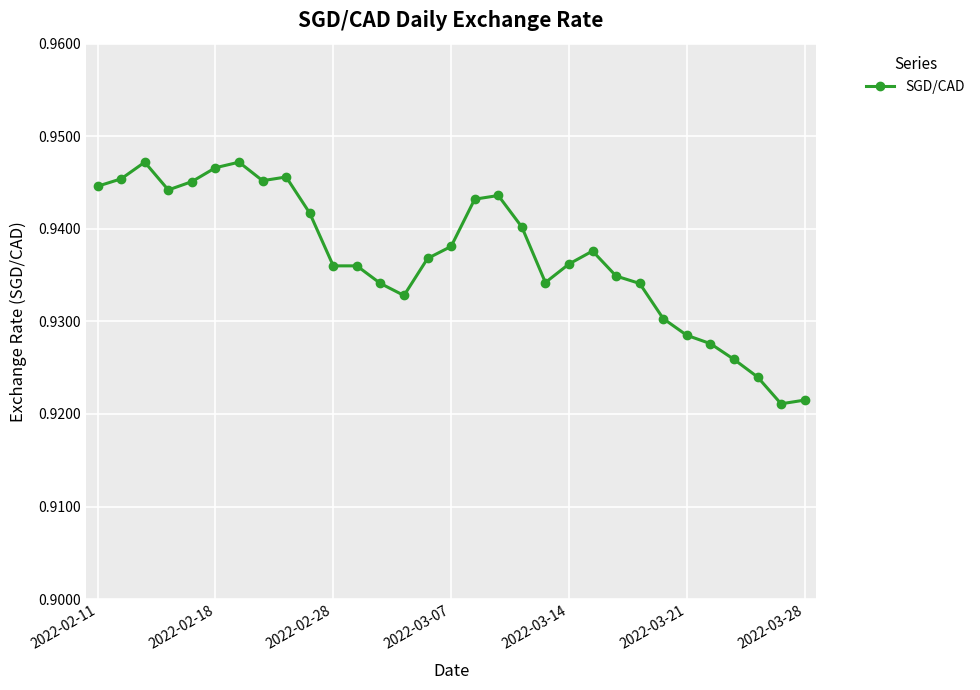

True or false: there are more than 1 points higher than both neighbors.

True